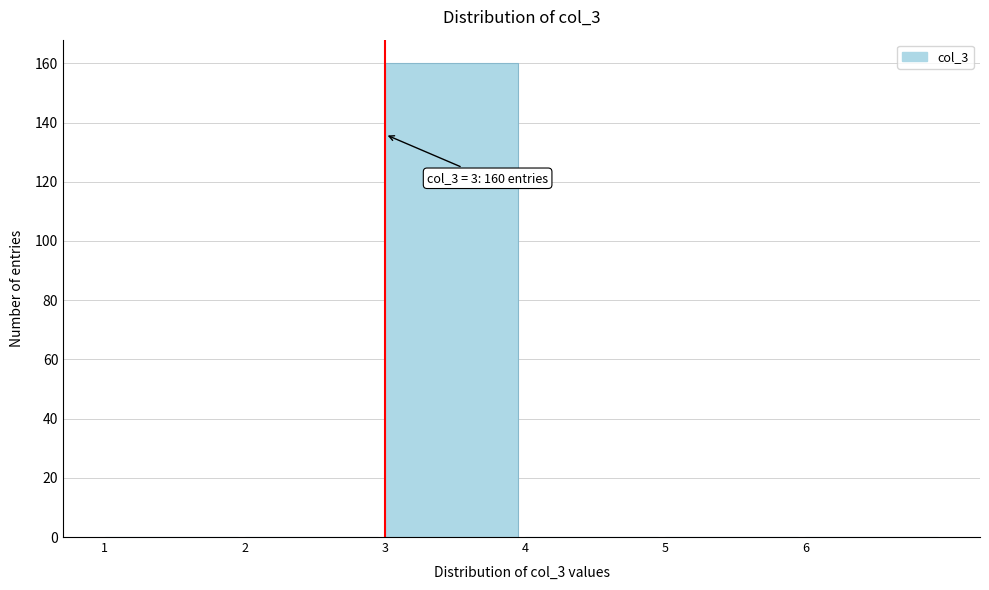

Over which range of the x-axis is the bar tallest?

3 to 4